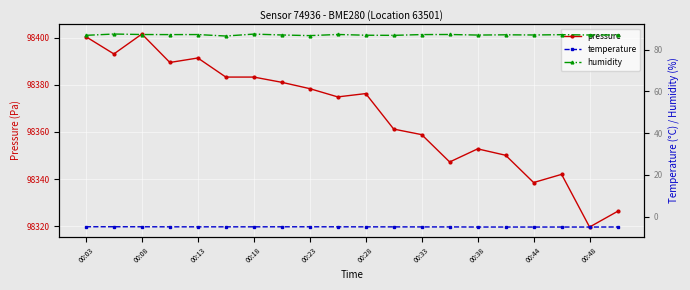

The value of pressure at 00:13 is 63058.8. True or false?

False